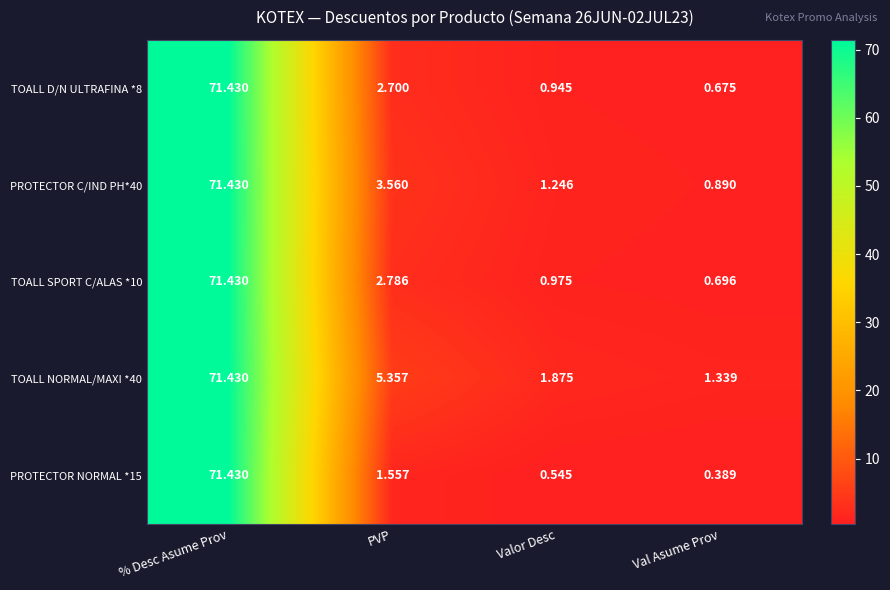

At which category is the sum across all series the highest?

% Desc Asume Prov